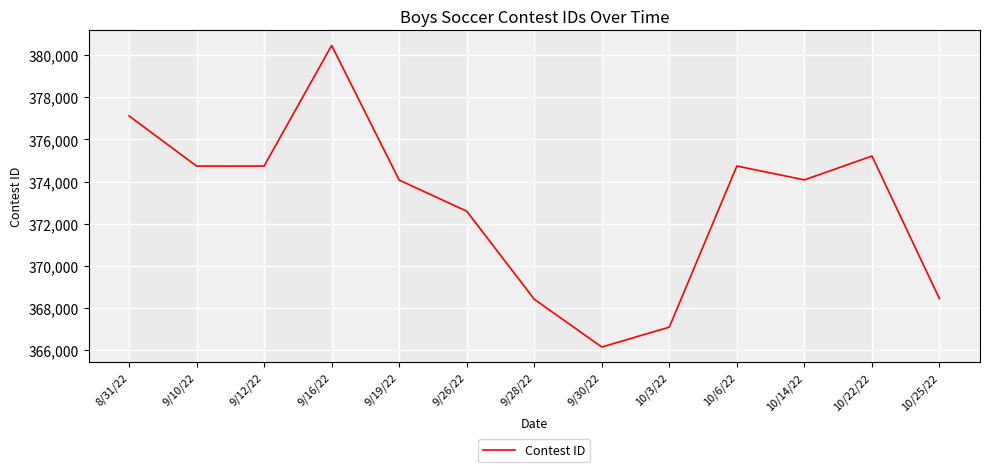

How many series are shown in this chart?

1